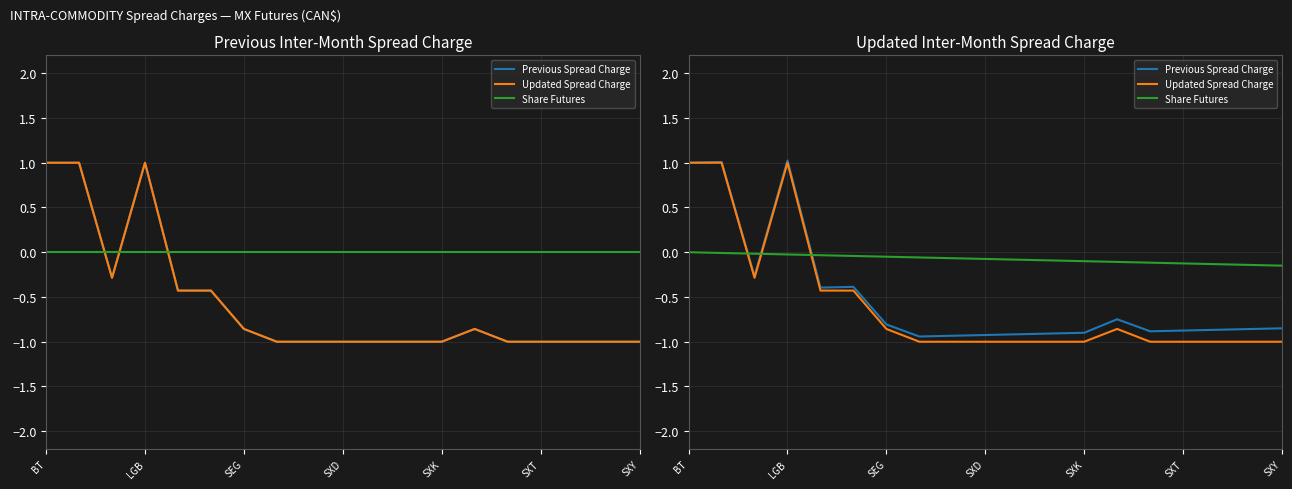

What is the greatest value displayed?

1.0